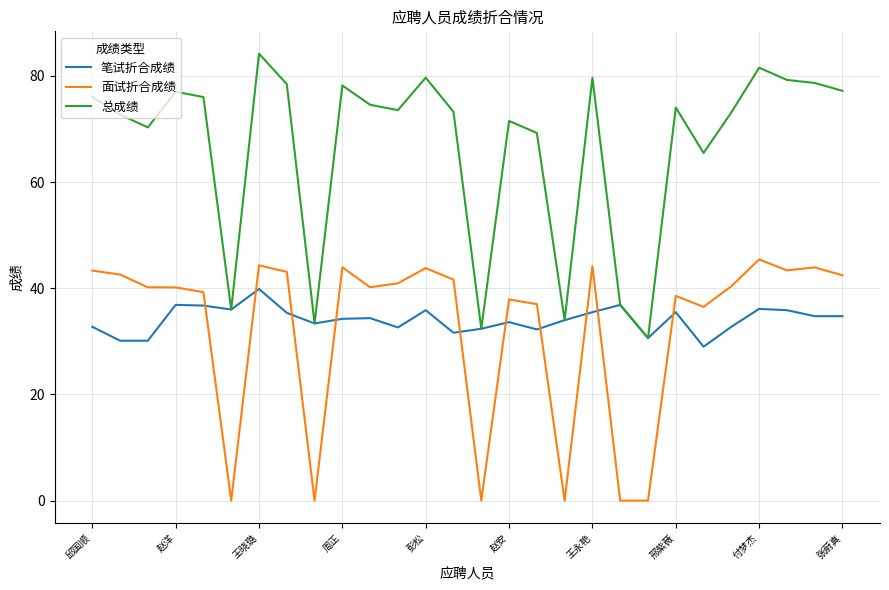

What is the highest value of the 笔试折合成绩 series?

39.9